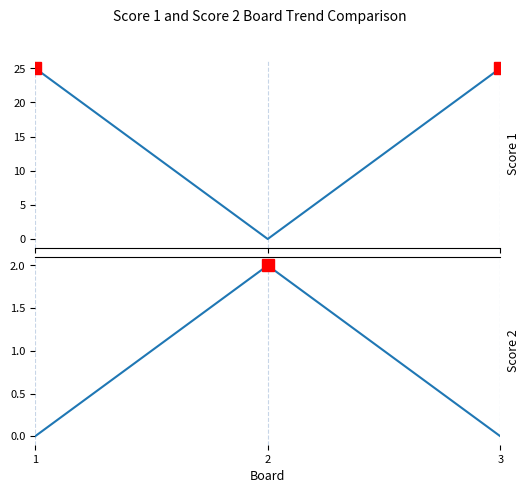

What is the value of the Score 1 point at the 3rd from the left?

25